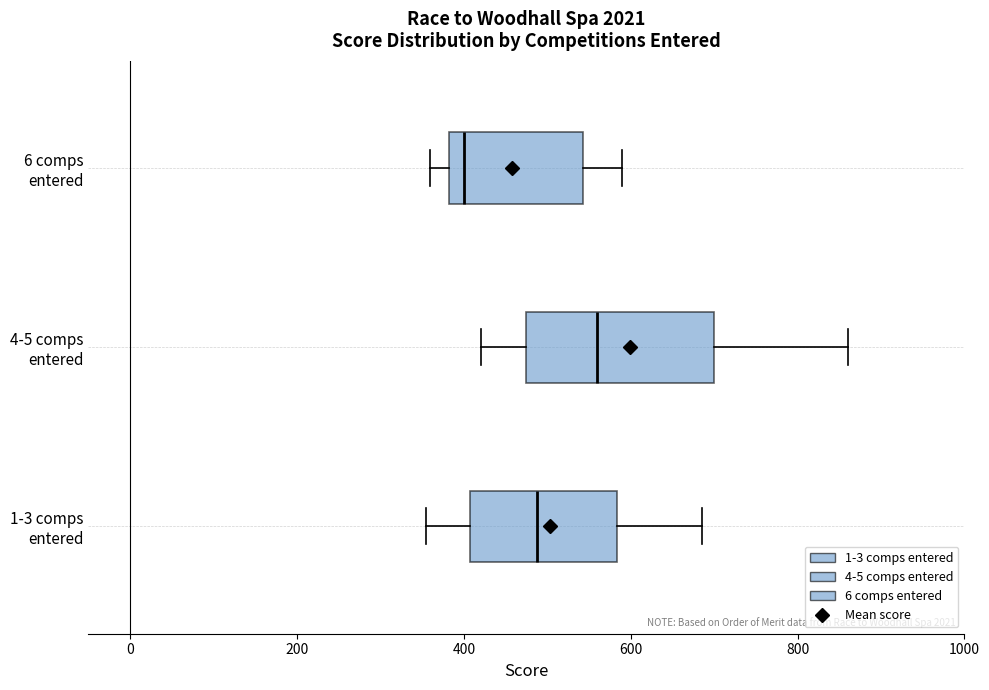

Reading bottom to top, read every box against the x-axis: the position of its median line, the range the box covers, and the ends of its whiskers. The values are not printed on the chart, so give them approximately, as read against the axis.

1-3 comps entered: median 480, box 400 to 580, whiskers 360 to 680
4-5 comps entered: median 560, box 480 to 700, whiskers 420 to 860
6 comps entered: median 400, box 380 to 540, whiskers 360 to 600